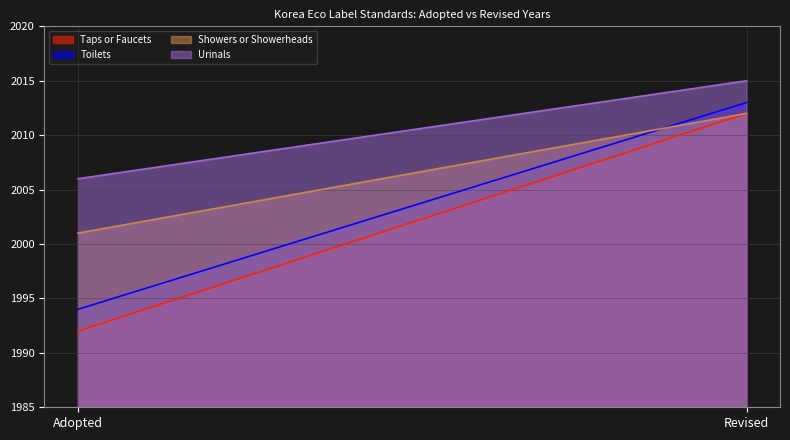

Reading right to left, extract all data points from this chart.

Taps or Faucets: 2012	1992
Toilets: 2013	1994
Showers or Showerheads: 2012	2001
Urinals: 2015	2006